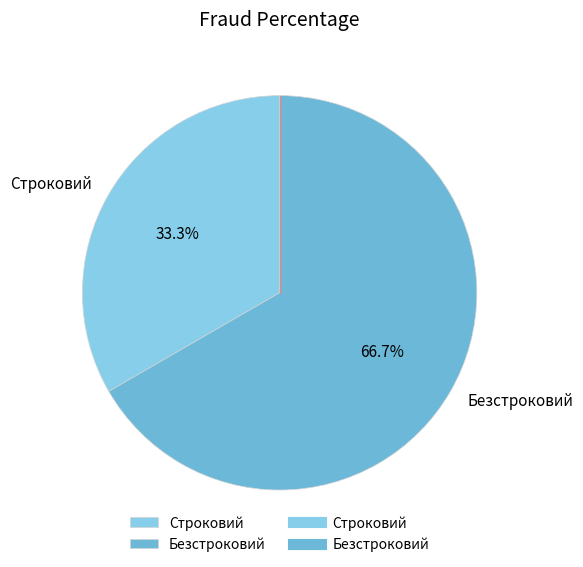

How many slices are in this pie chart?

2